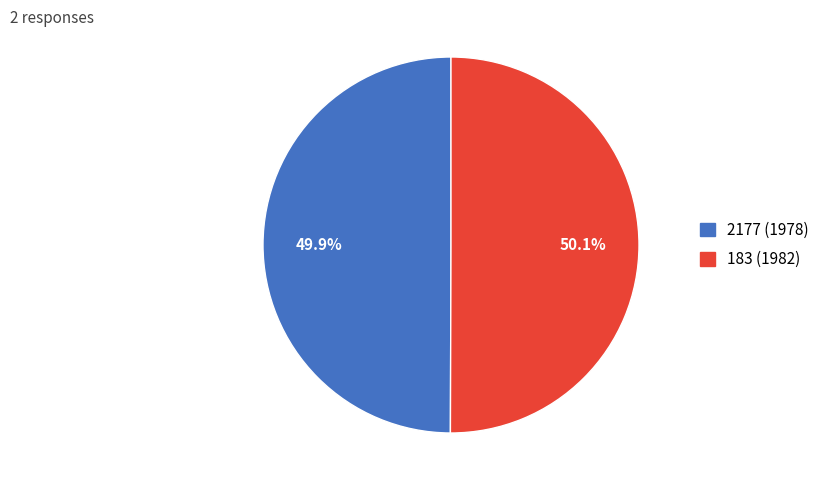

Is there a majority slice in this chart?

Yes